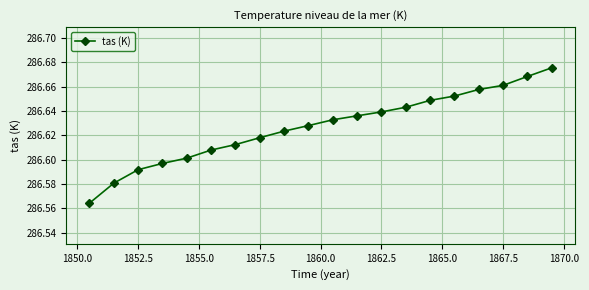

Count the values in the range 286 to 287.

20